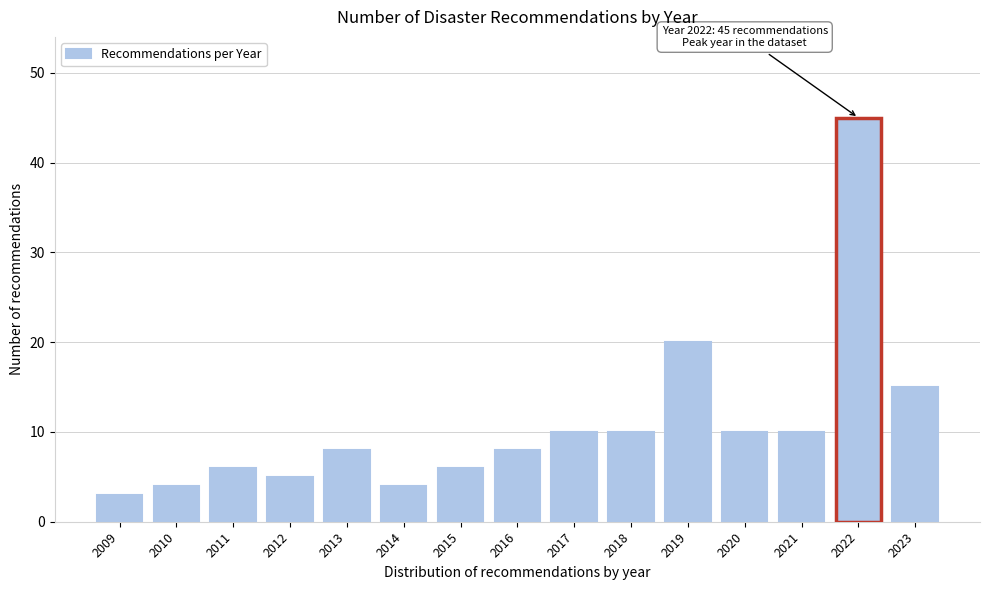

Reading left to right, list all the values displayed in this chart.

2009=3	2010=4	2011=6	2012=5	2013=8	2014=4	2015=6	2016=8	2017=10	2018=10	2019=20	2020=10	2021=10	2022=45	2023=15